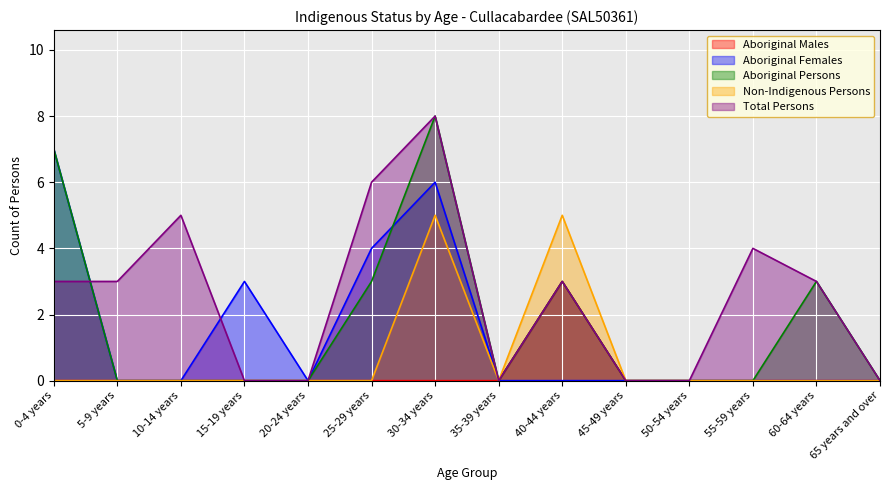

At which category does the chart reach its peak across all series?

30-34 years